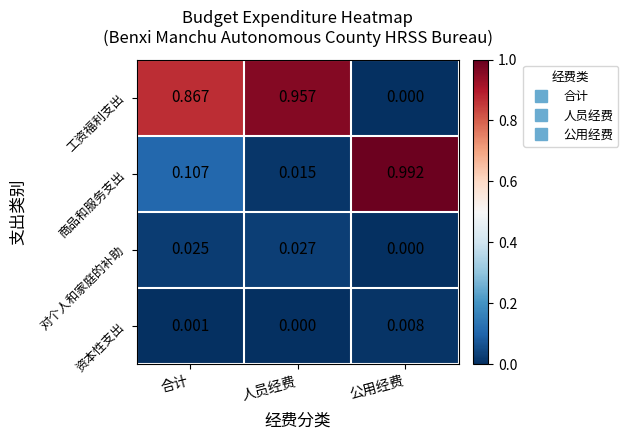

Which series has the widest spread of values?

商品和服务支出